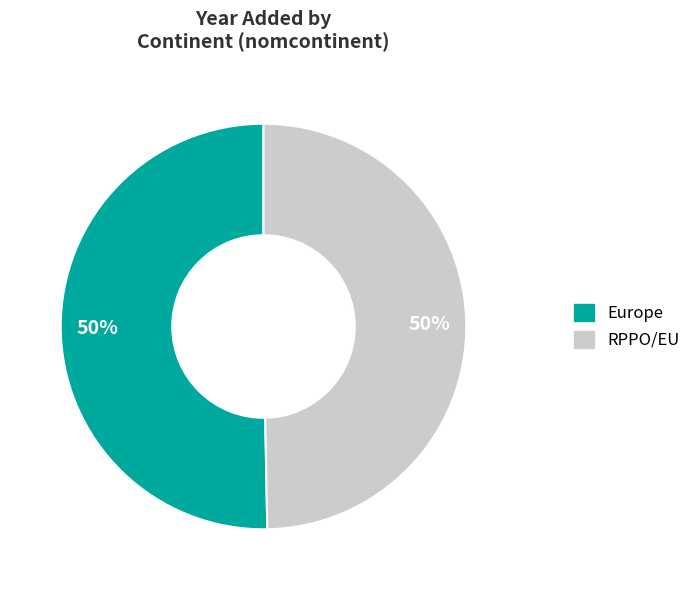

To the nearest percent, what portion does RPPO/EU represent?

50%